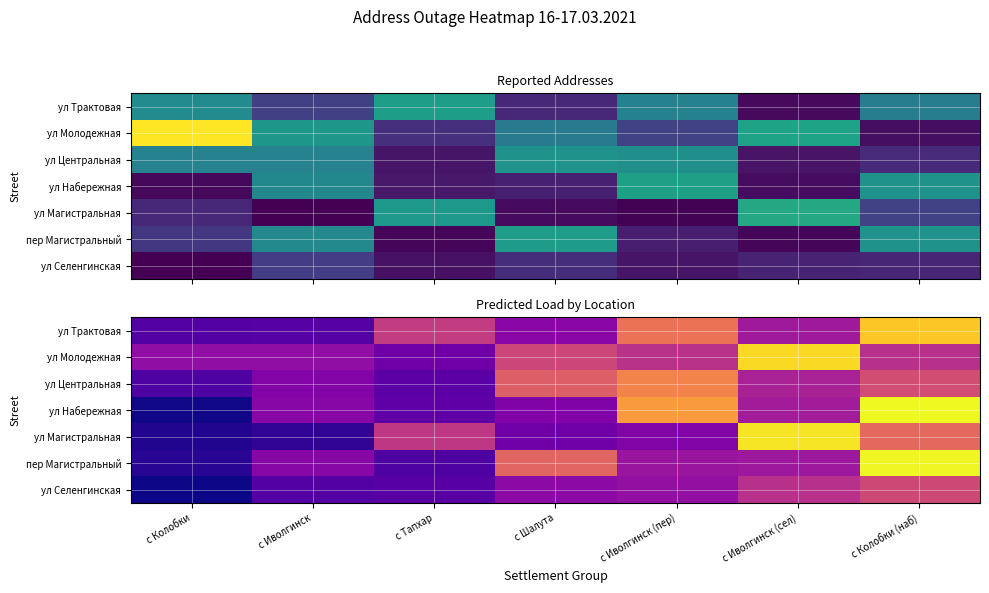

What is the sum of the ул Трактовая values at с Шалута and с Иволгинск (пер)?

4.7